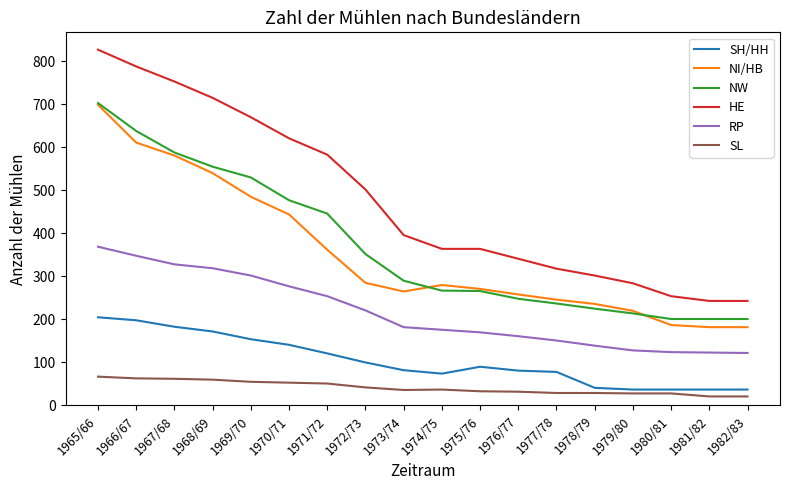

What is the minimum value for NI/HB?

182